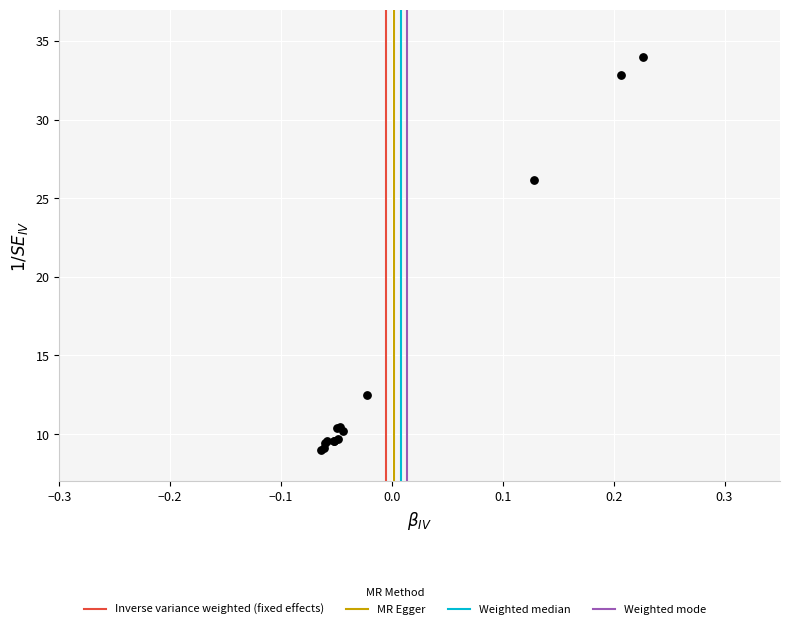

What Y value in the scatter plot is closest to 21?

26.1